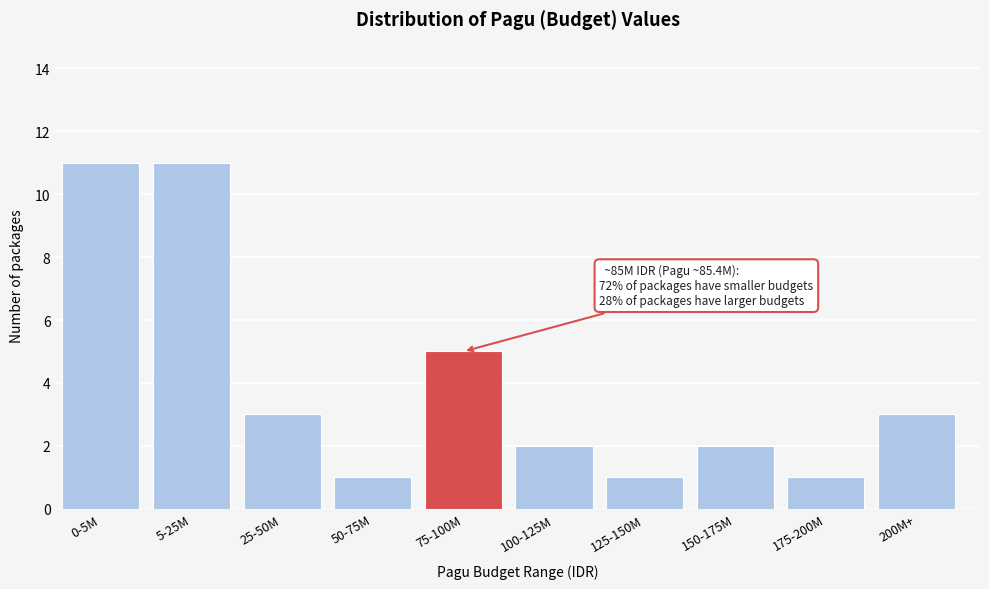

Reading right to left, list all the values displayed in this chart.

3	1	2	1	2	5	1	3	11	11